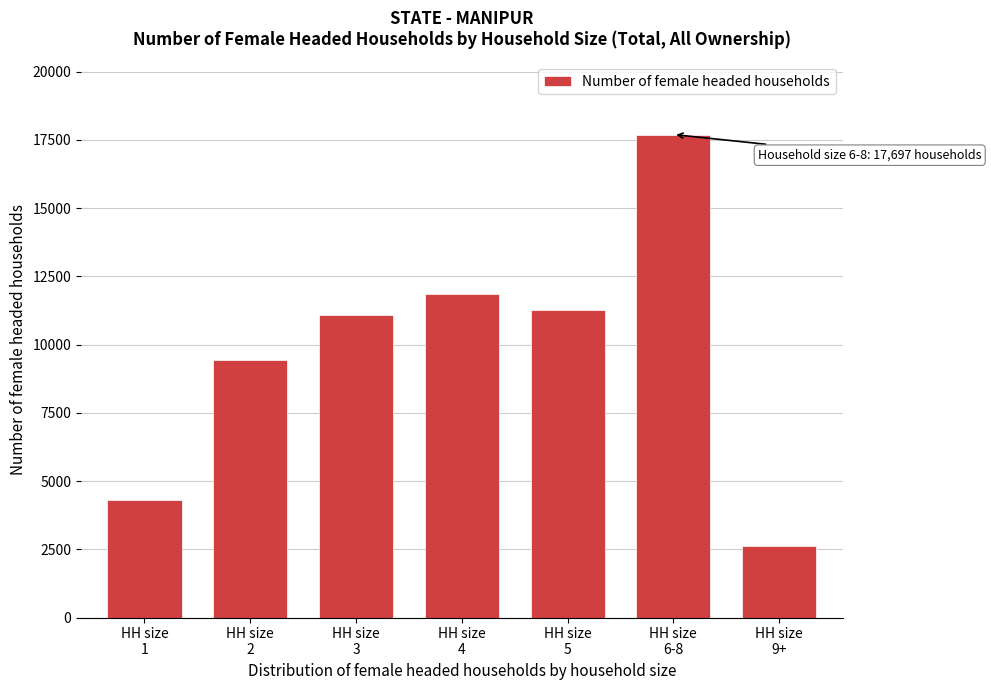

Reading left to right, extract all data points from this chart.

4324	9444	11081	11869	11273	17697	2618